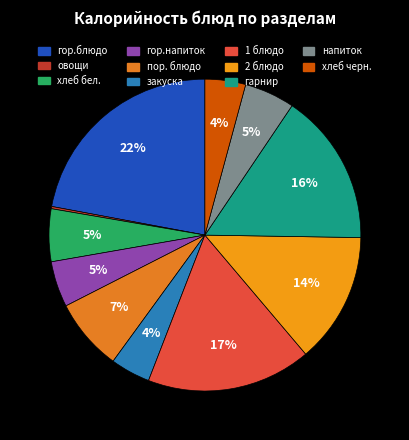

What is the largest slice in the pie chart?

гор.блюдо